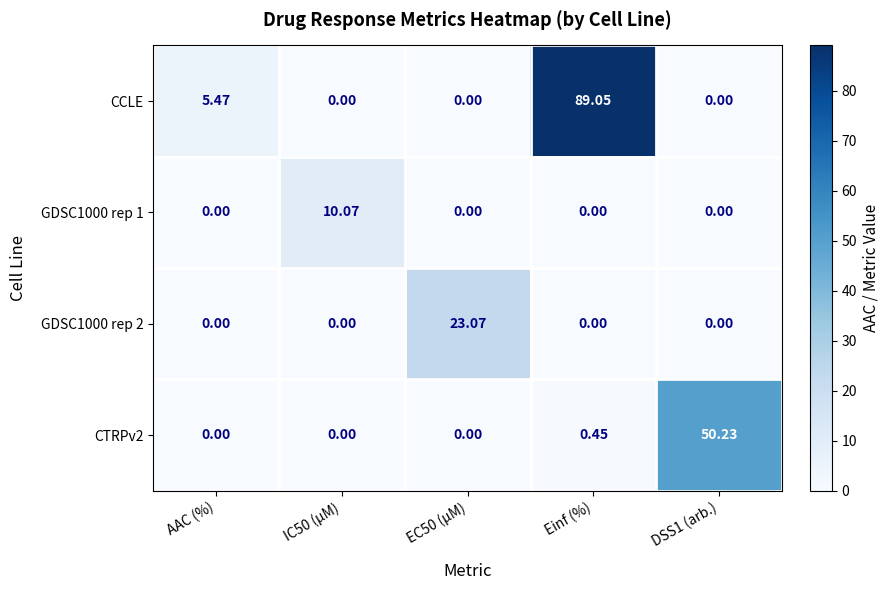

Between IC50 (µM) and Einf (%), which series saw the biggest shift?

CCLE